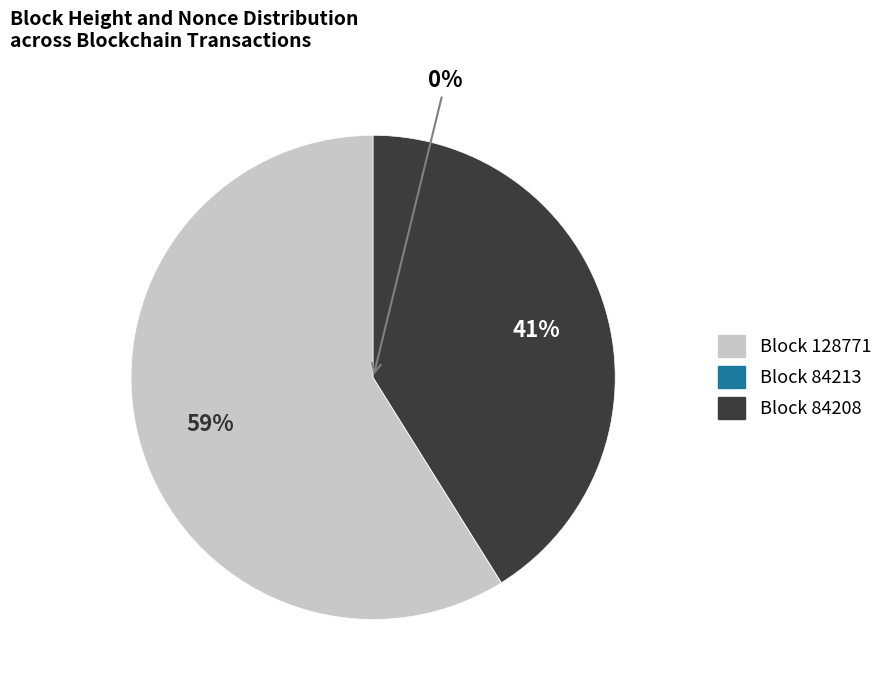

Which slice is the smallest?

84213